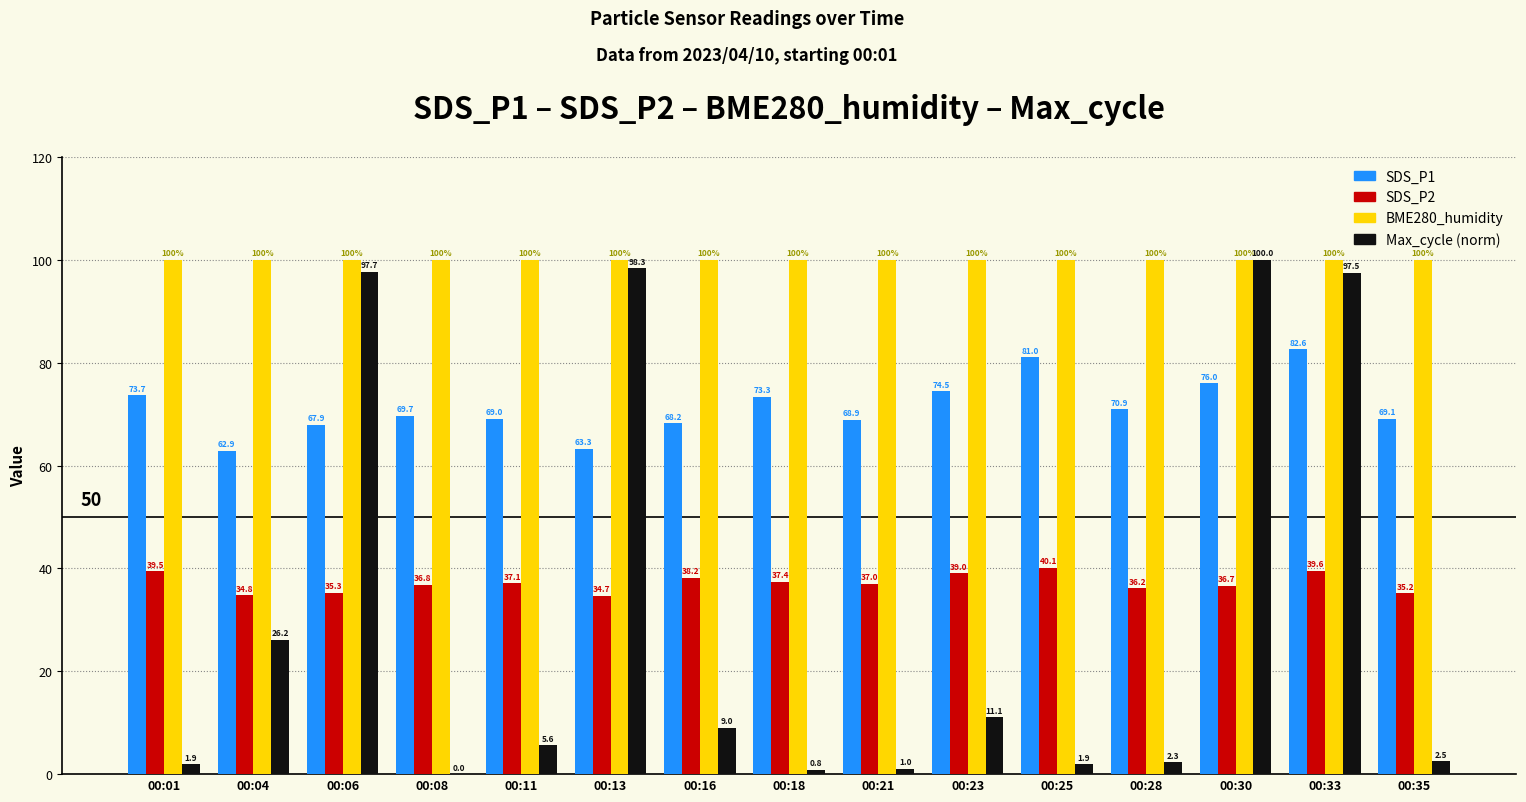

What is the maximum value for BME280_humidity?

100.0